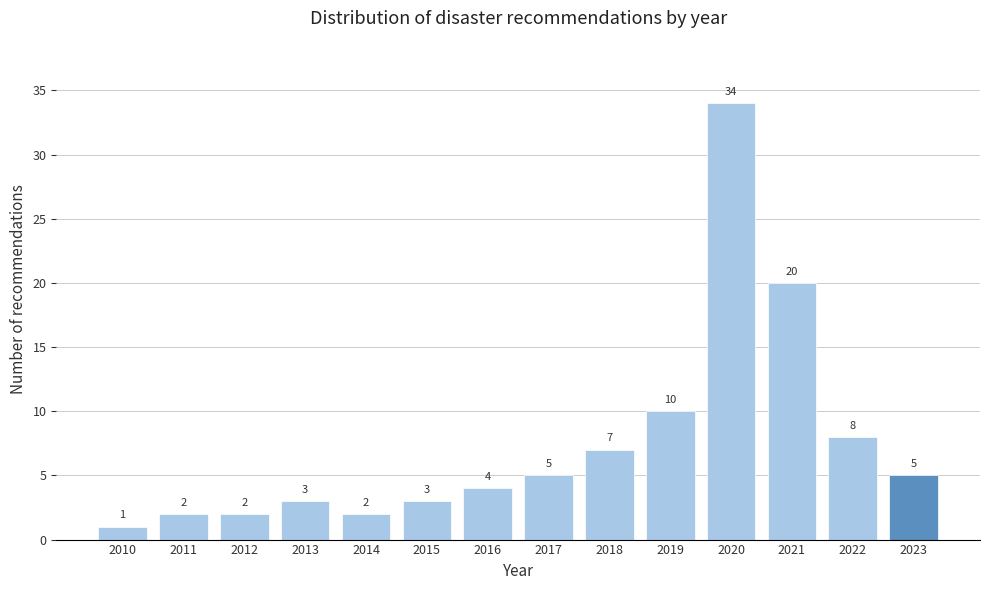

Reading left to right, what are all the values shown in this chart?

1	2	2	3	2	3	4	5	7	10	34	20	8	5